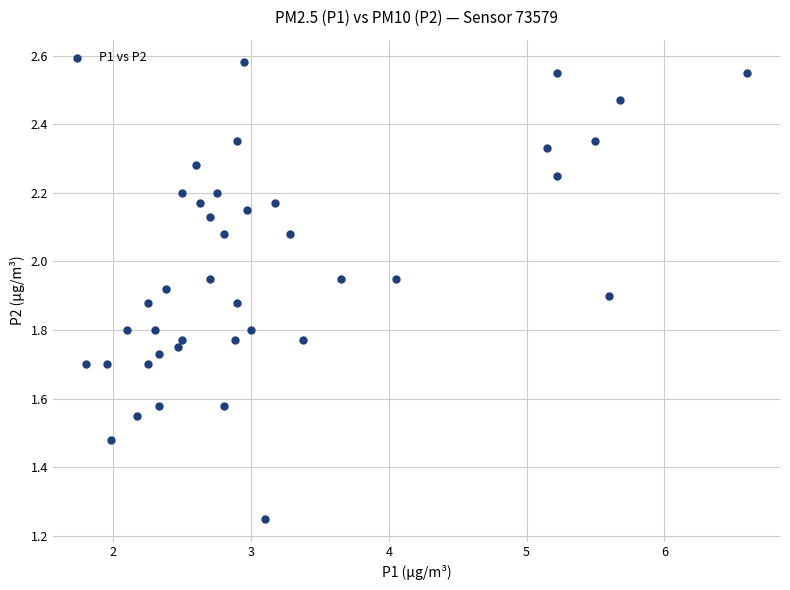

What is the range of X values (max minus min)?

4.8